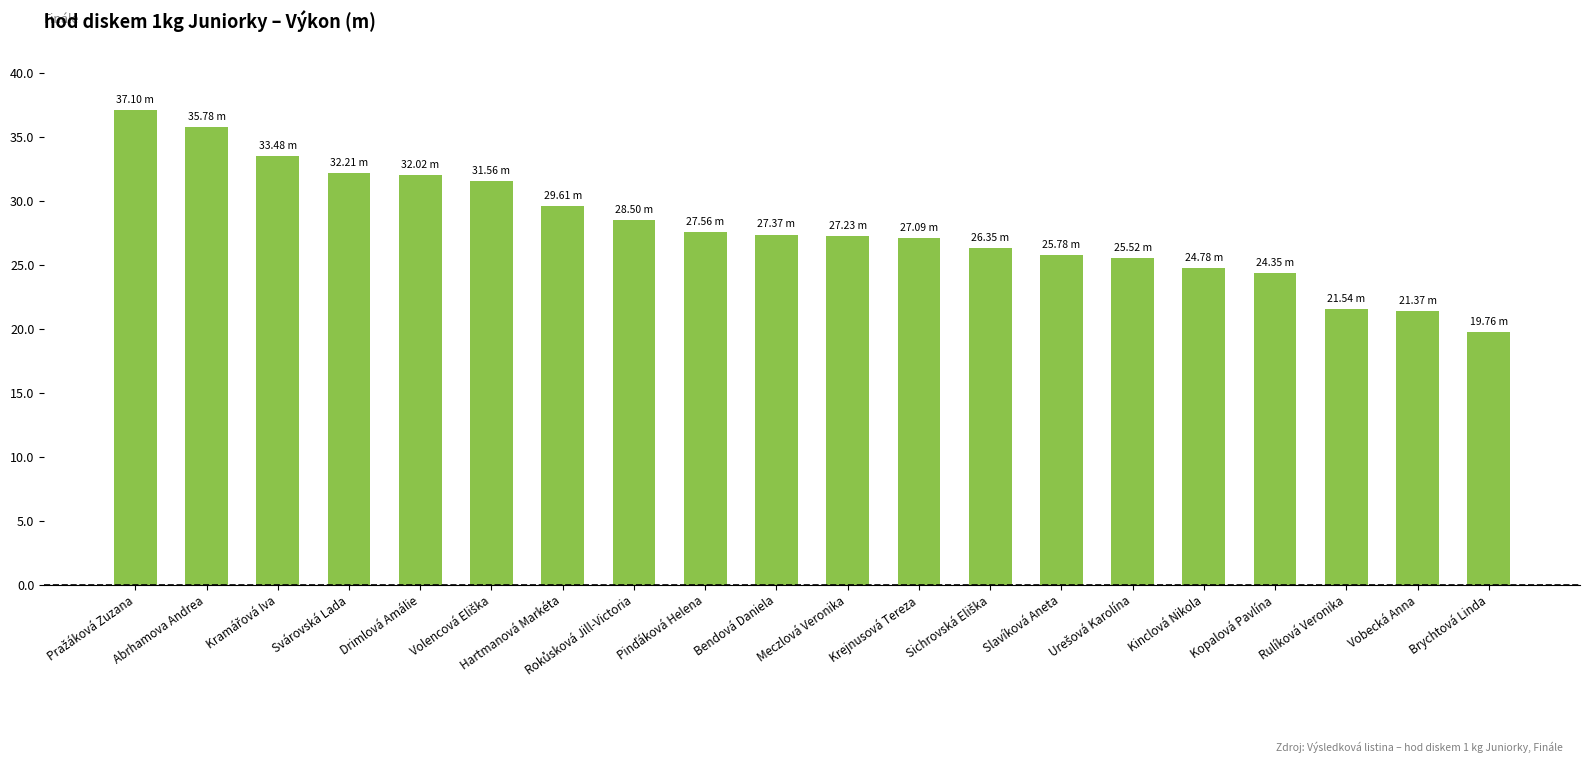

What is the change in value from Abrhamova Andrea to Bendová Daniela?

-8.4